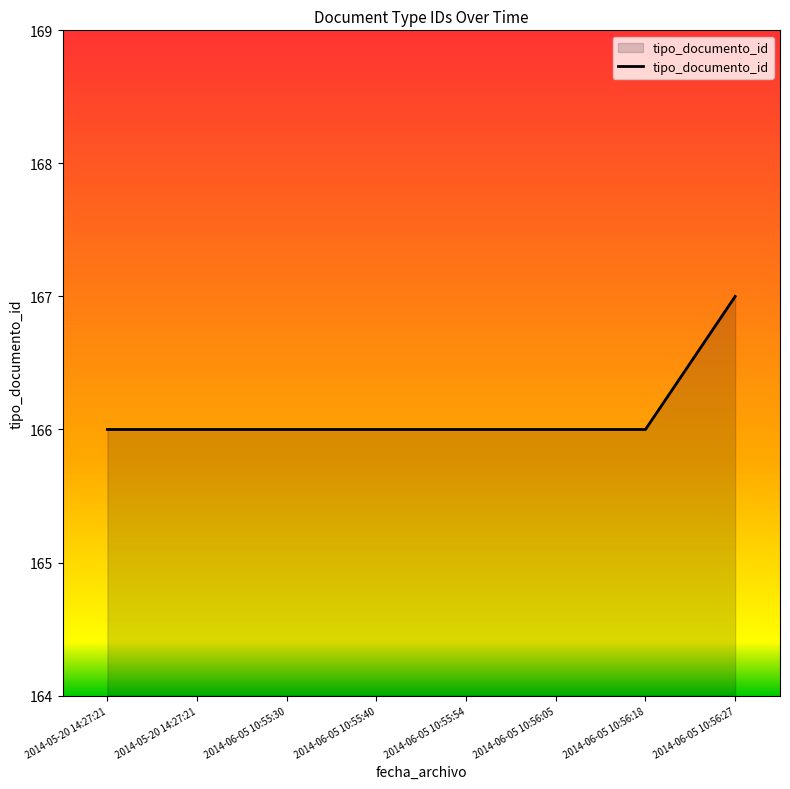

How many values are between 166 and 167?

8